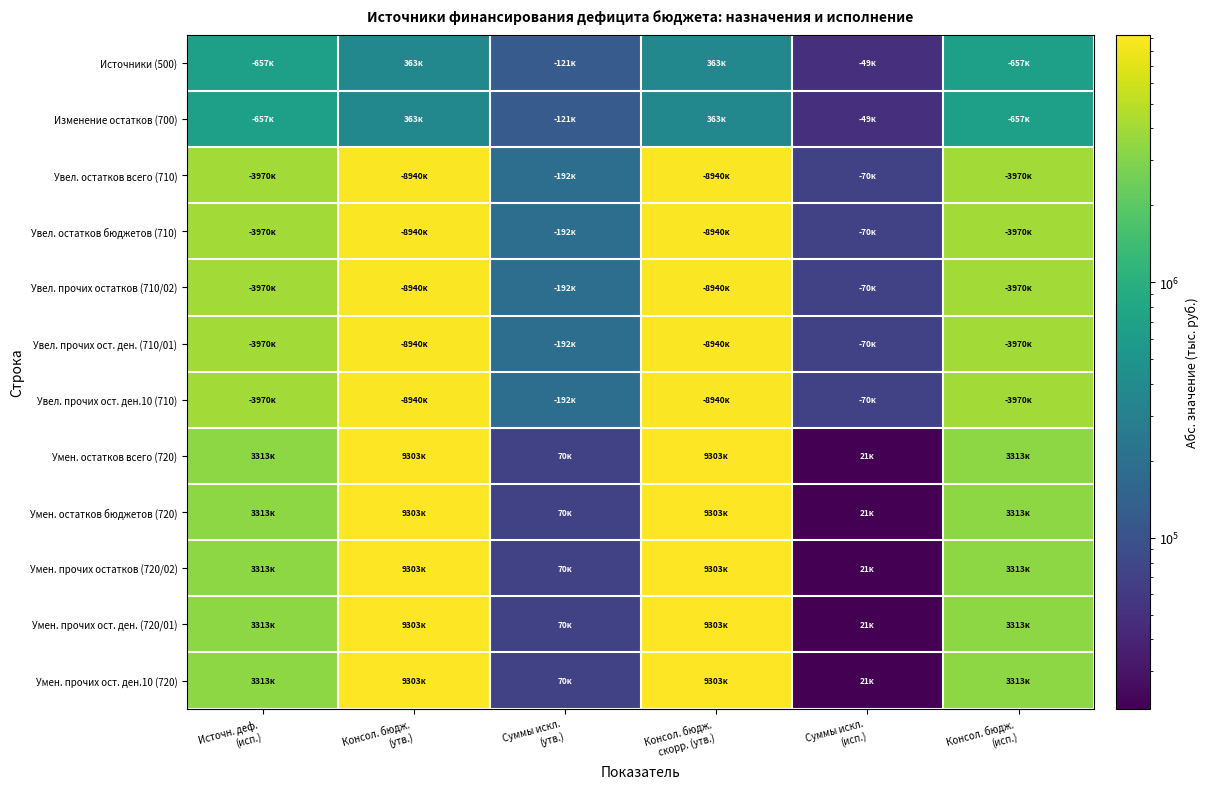

Between Суммы искл. (утв.) and Консол. бюдж. скорр. (утв.), which series saw the biggest shift?

Умен. остатков всего (720)